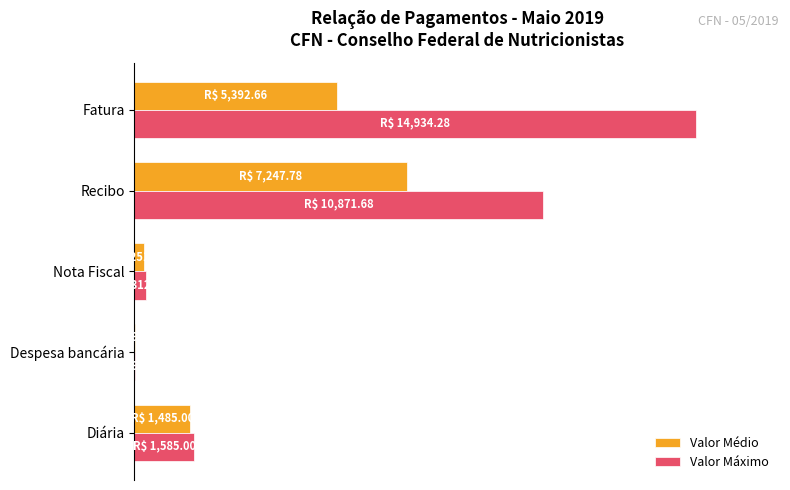

What are all the series names shown in the legend?

Valor Médio, Valor Máximo